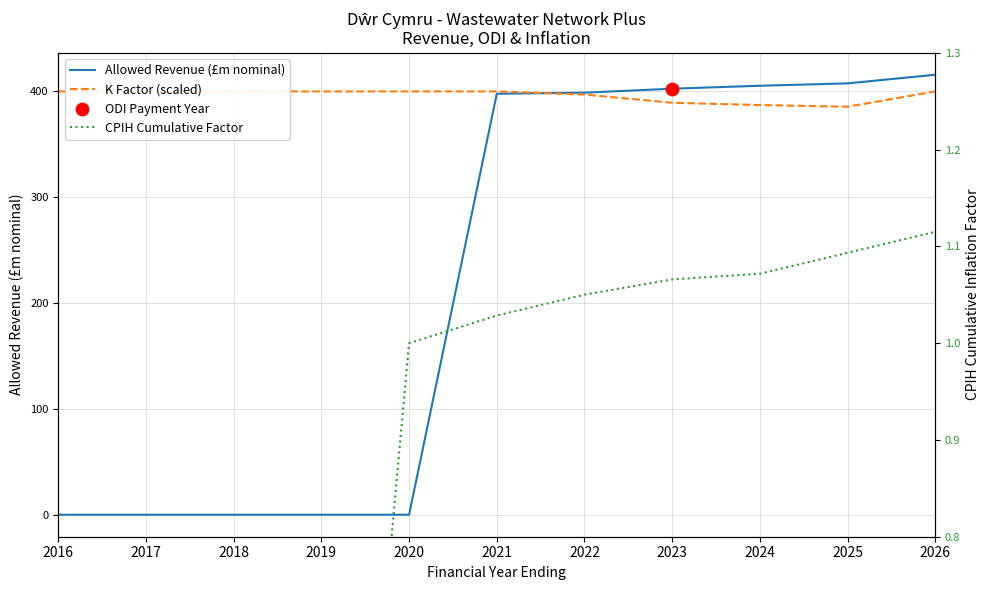

Which series reaches the maximum Y coordinate?

Allowed Revenue (£m nominal)